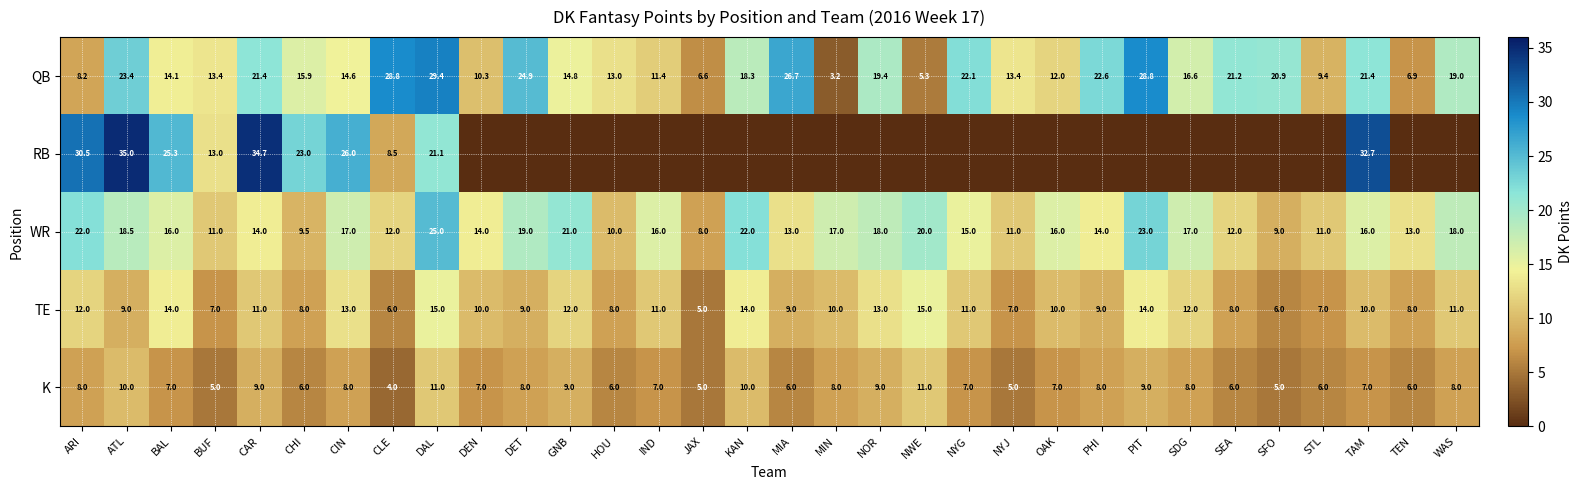

At which category does the chart reach its peak across all series?

ATL